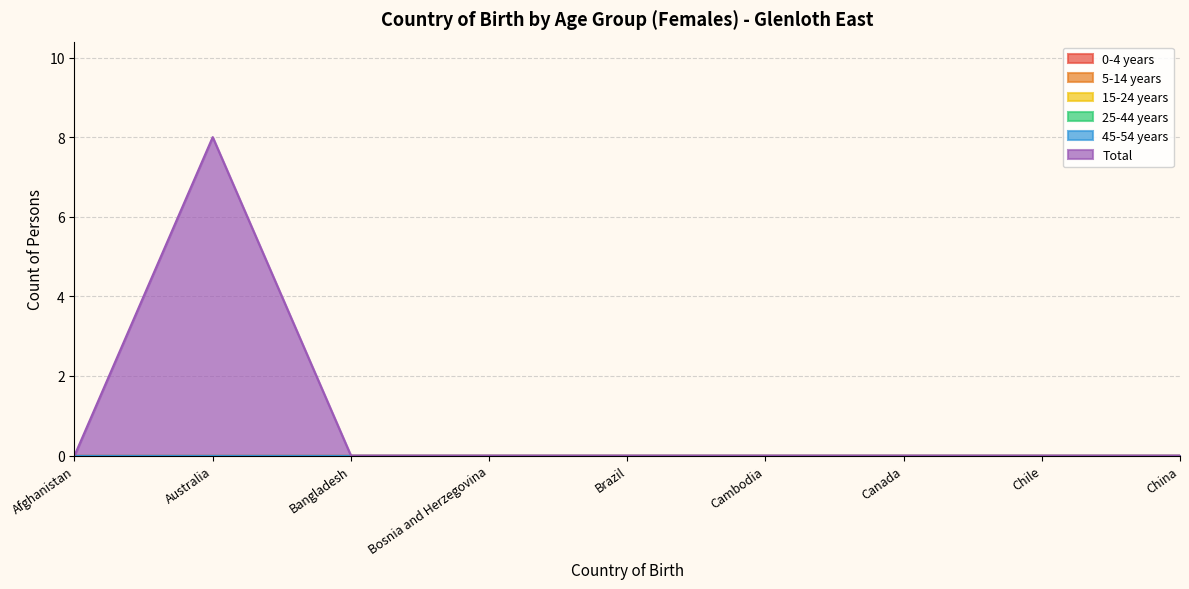

How many lines are shown in the chart?

6